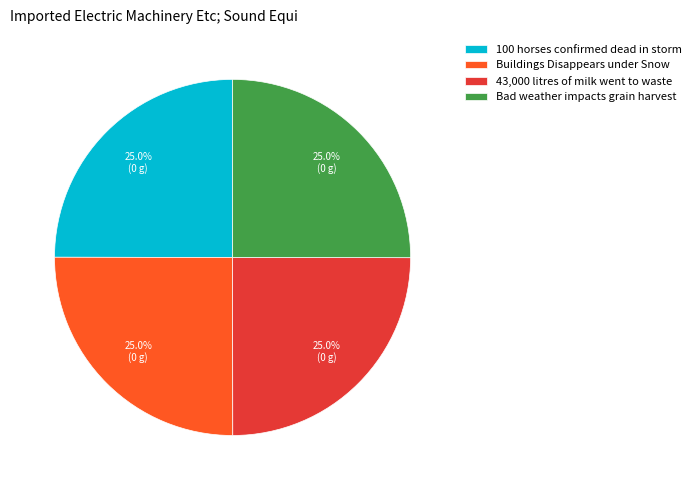

What percentage is the 100 horses confirmed dead in storm slice, to the nearest percent?

25%